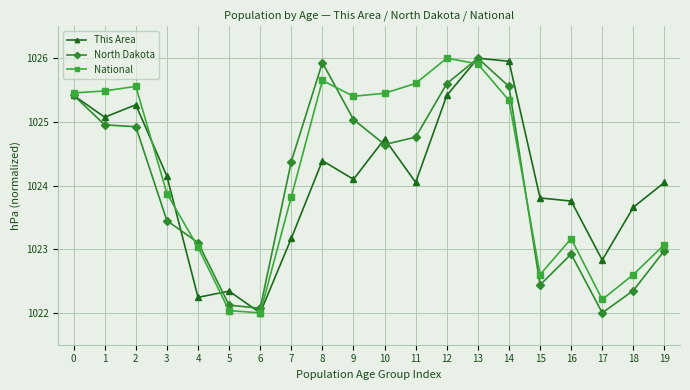

True or false: National has more than 1 interior local peaks.

True